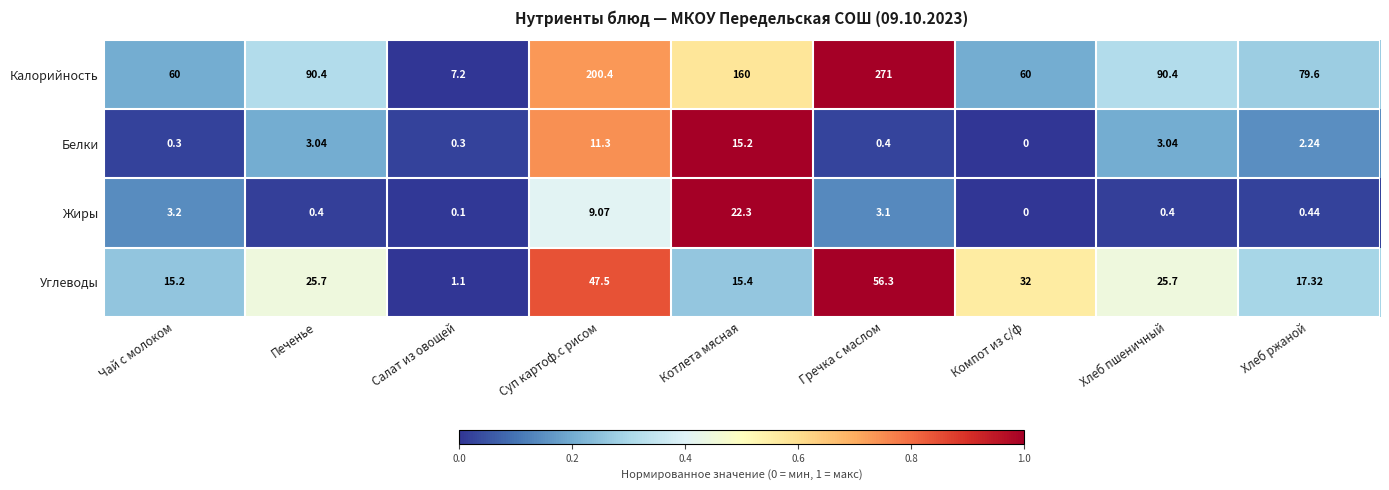

Which series has the widest spread of values?

Калорийность